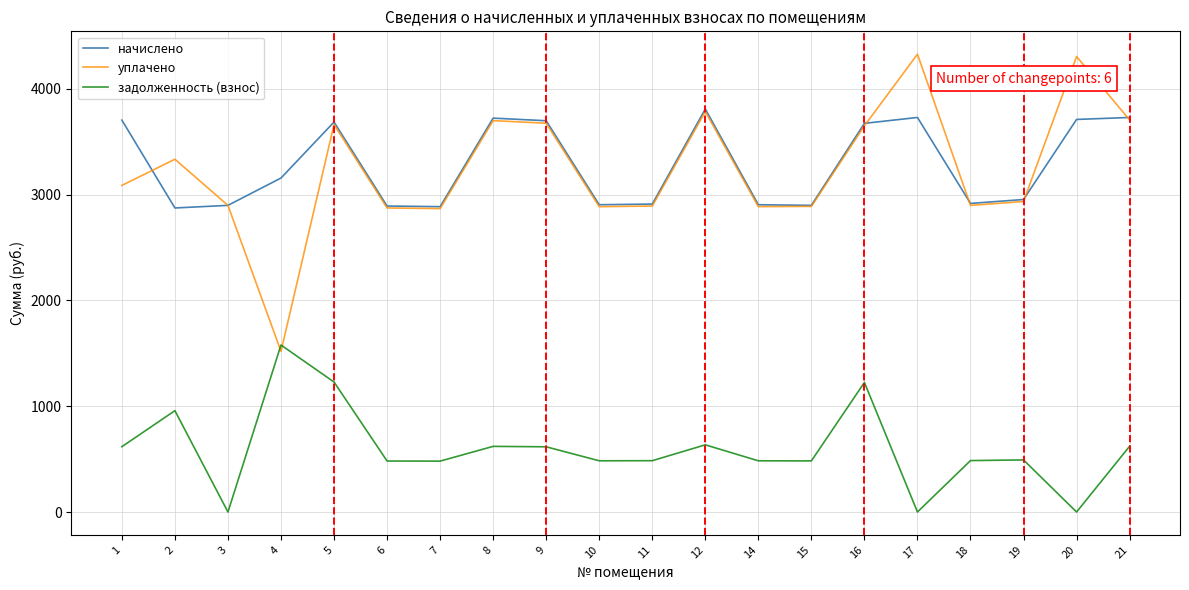

In задолженность (взнос), how many points are lower than both neighbors (excluding endpoints)?

6